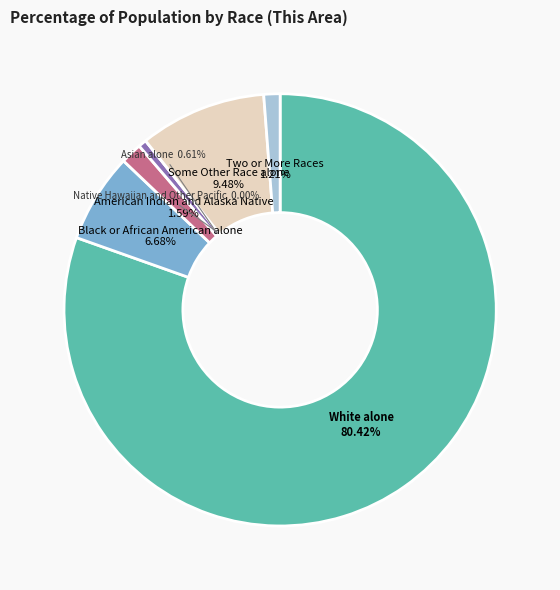

Does Native Hawaiian and Other Pacific account for over 50% of the chart?

No